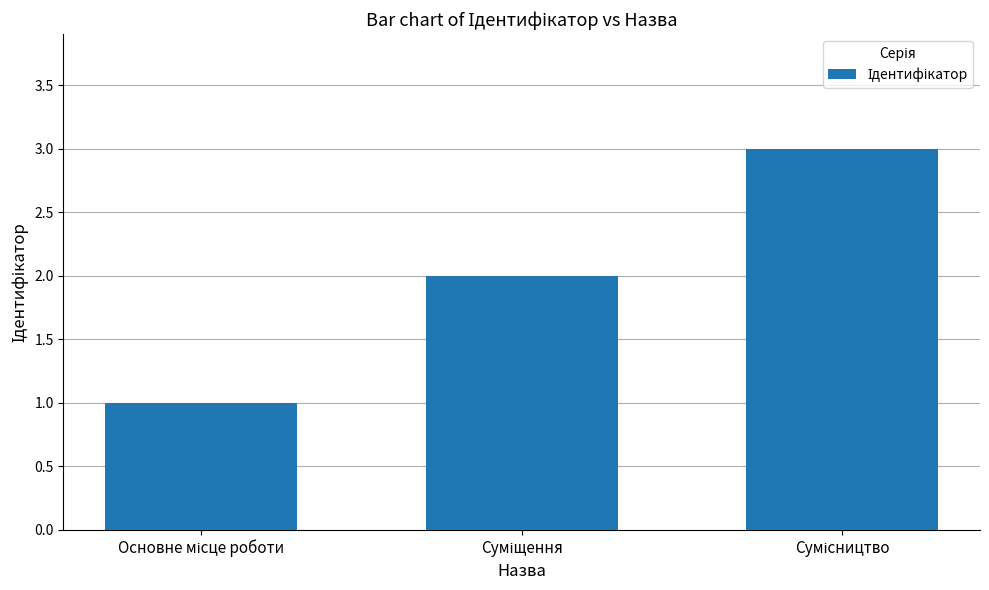

What is the maximum value shown in the chart?

3